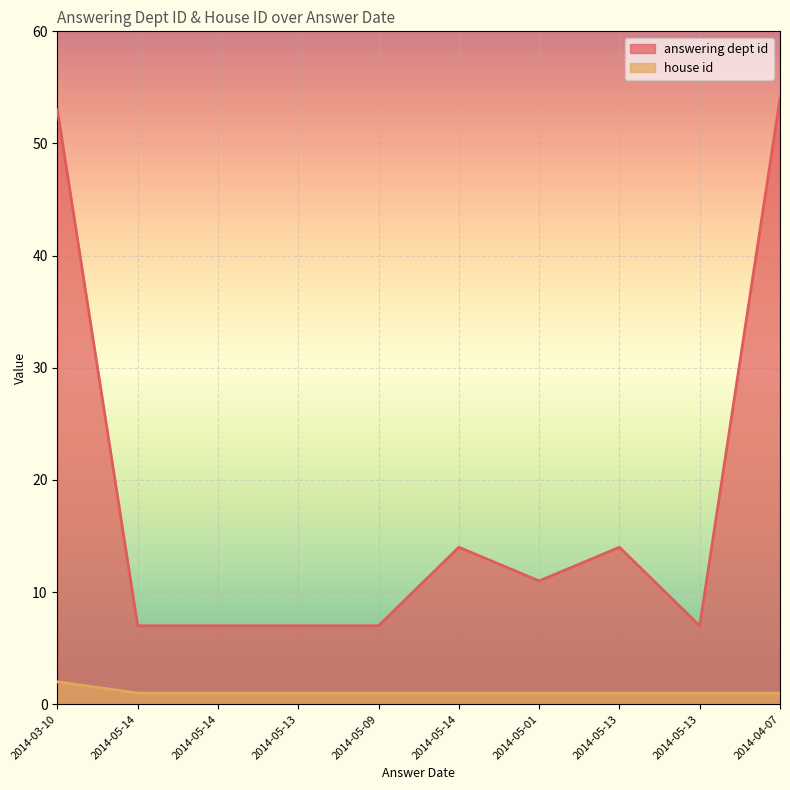

Is it true that house id equals 1 at 2014-05-14?

True